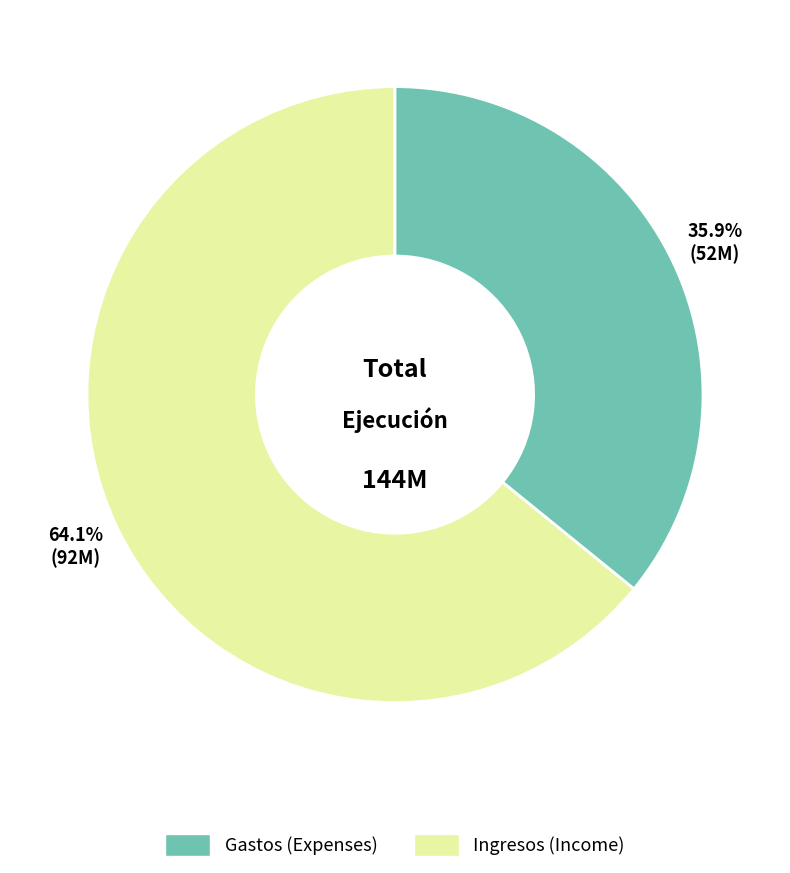

Is there a majority slice in this chart?

Yes